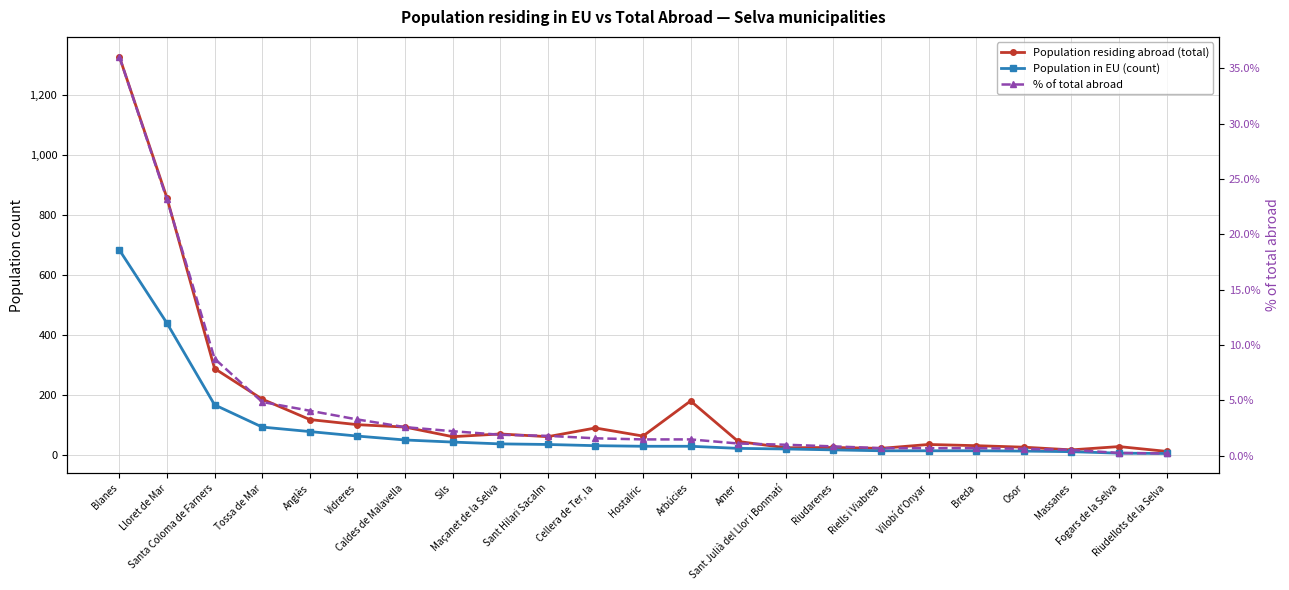

True or false: Population residing abroad (total) has more than 1 points higher than both neighbors.

True